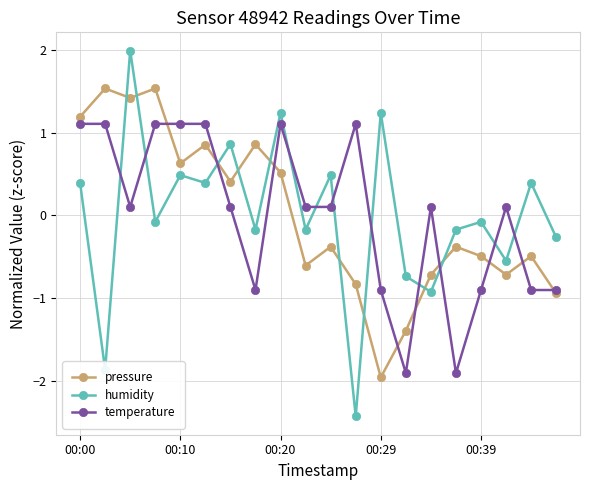

At how many categories does at least one series exceed 0?

16